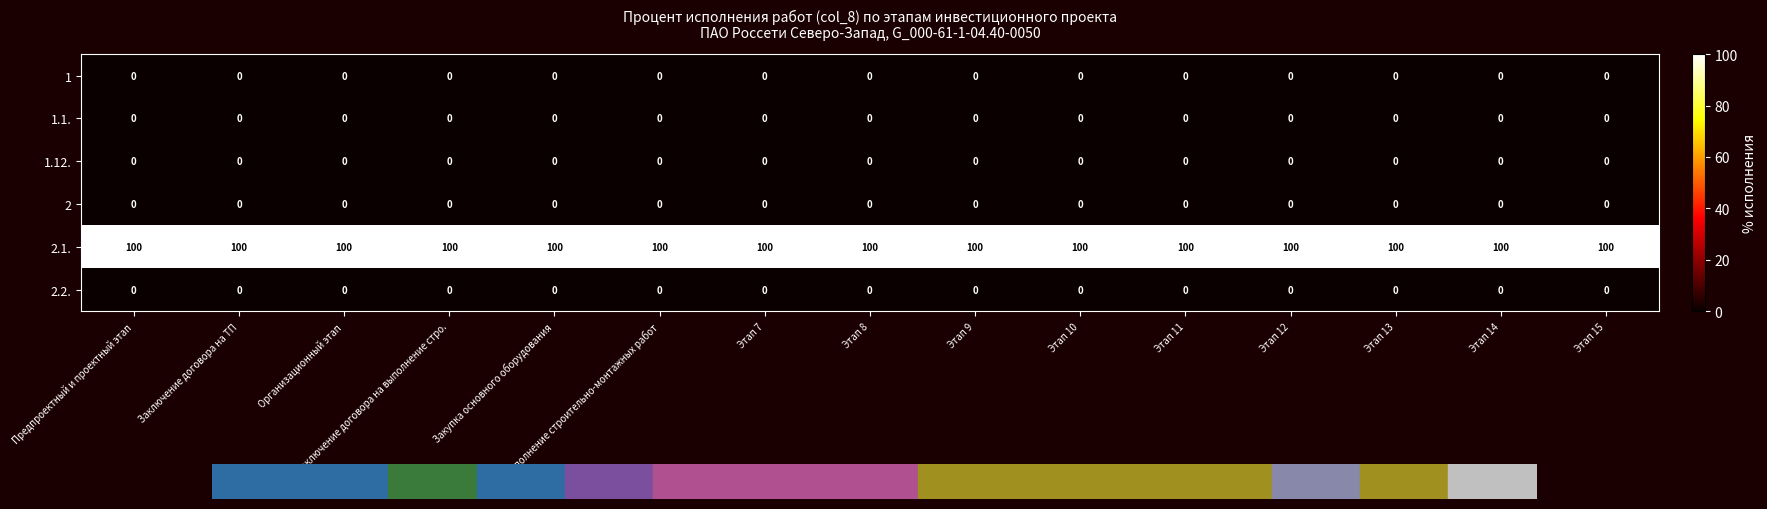

True or false: 2.2. has a value of 0 at Организационный этап.

True